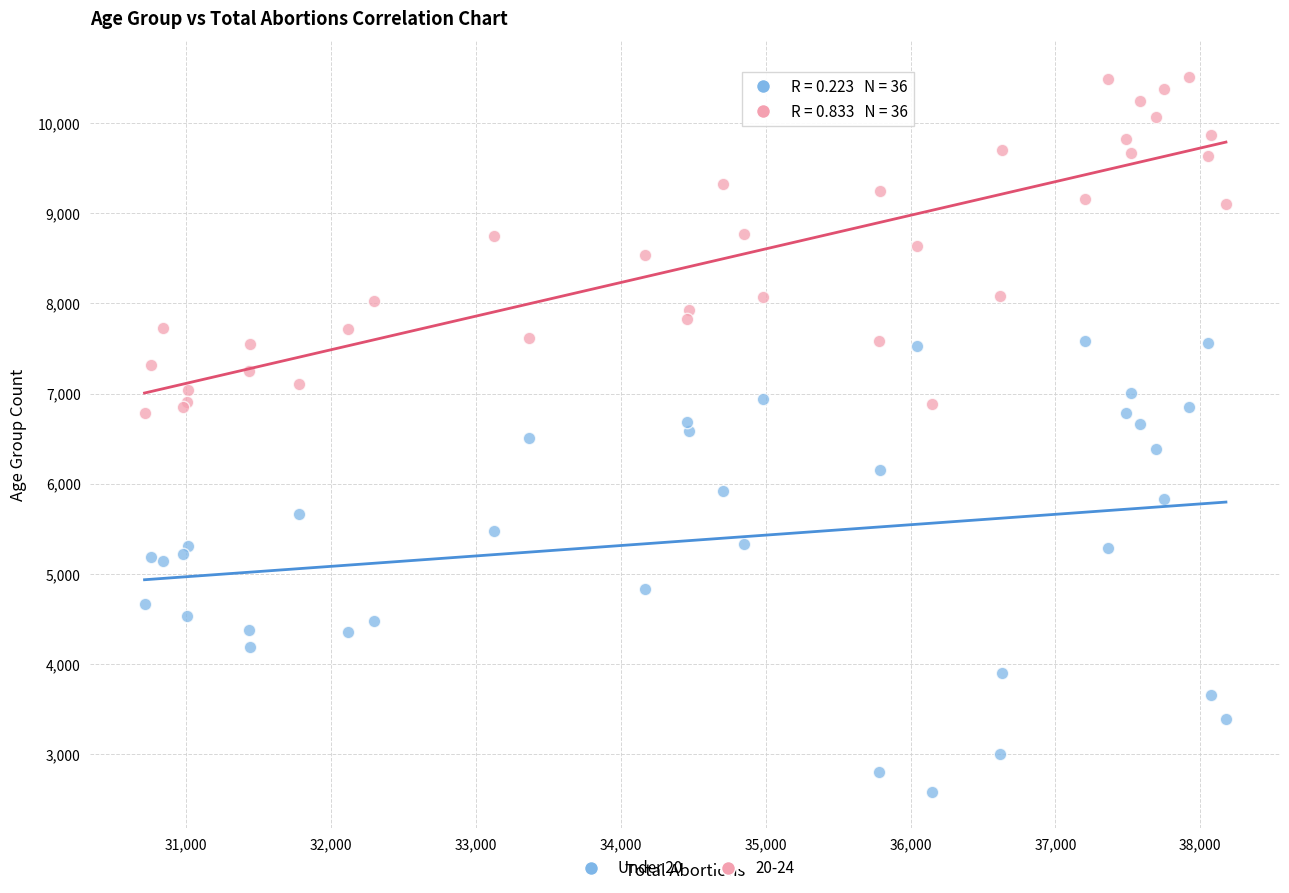

Which series has the largest Y range (max minus min)?

Under 20